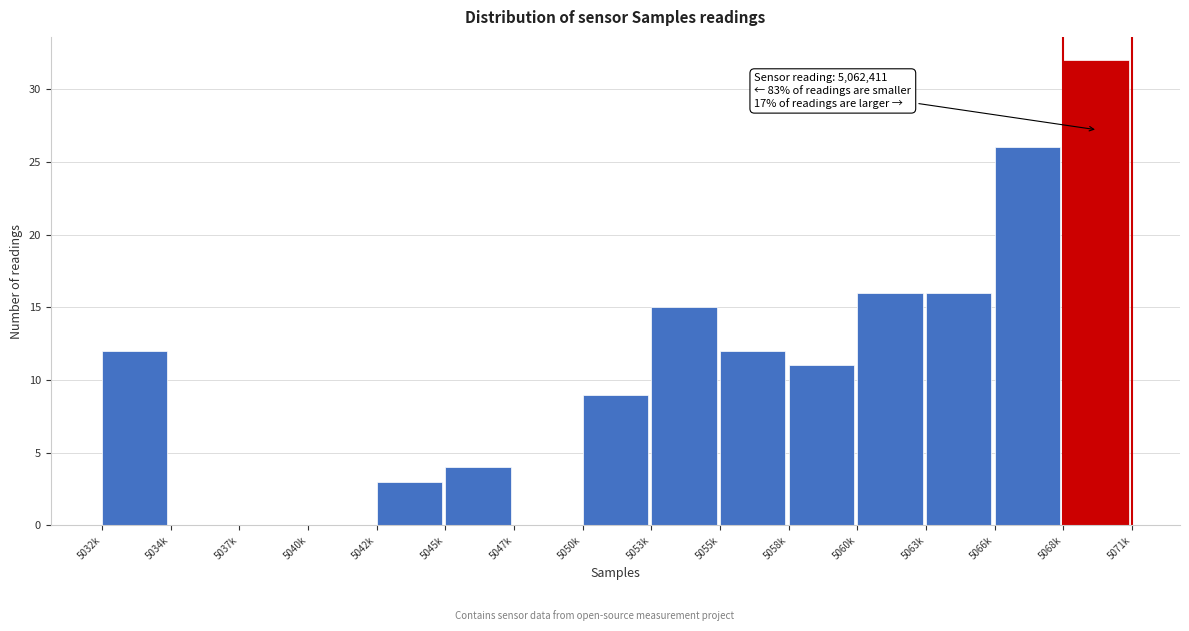

Reading left to right, what are all the values shown in this chart?

5032k=12	5034k=0	5037k=0	5040k=0	5042k=3	5045k=4	5047k=0	5050k=9	5053k=15	5055k=12	5058k=11	5060k=16	5063k=16	5066k=26	5068k=32